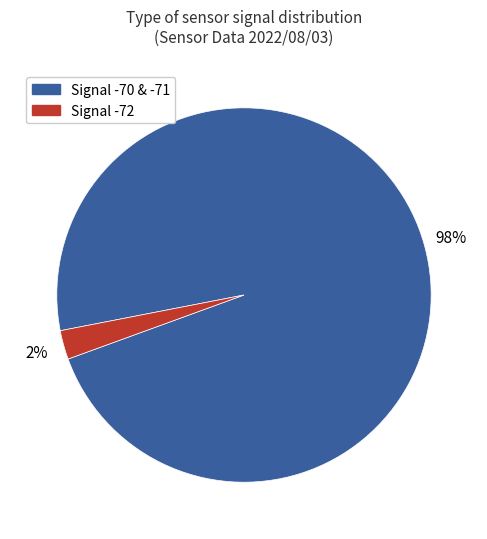

Does any single category account for the majority?

Yes